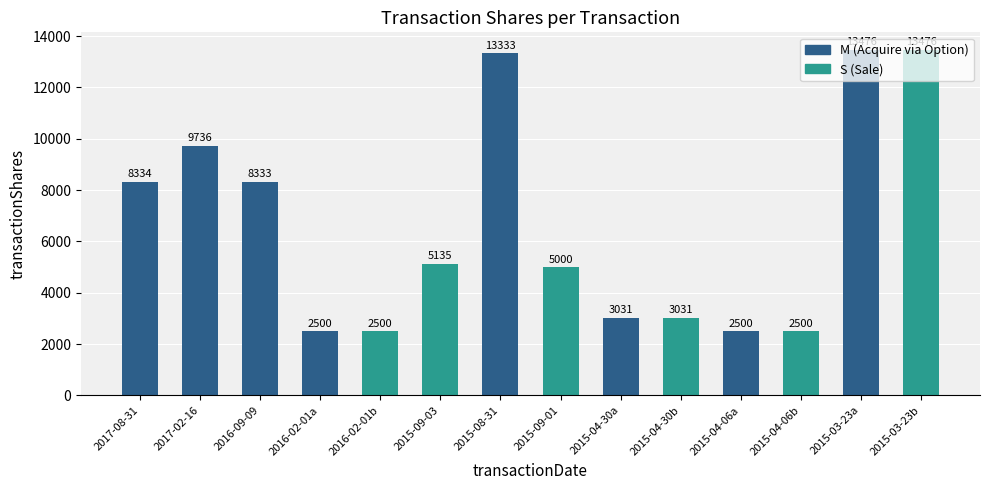

At which label is the value closest to 7988?

2016-09-09